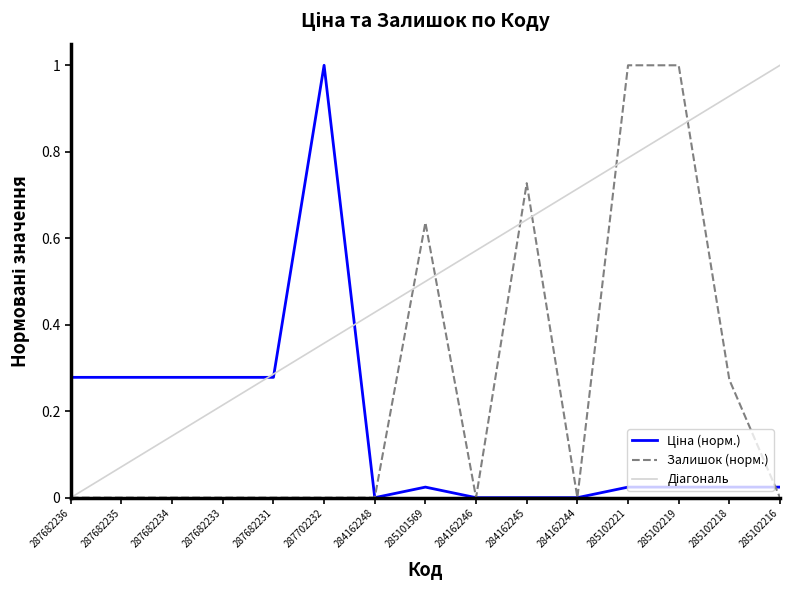

Where do Залишок and Ціна first cross each other?

285102218 and 285102216